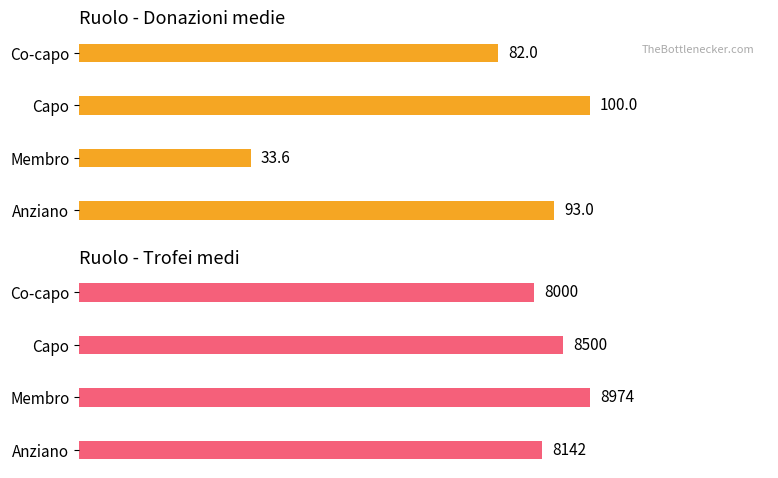

Are the bars grouped side by side (vs. stacked)?

Yes